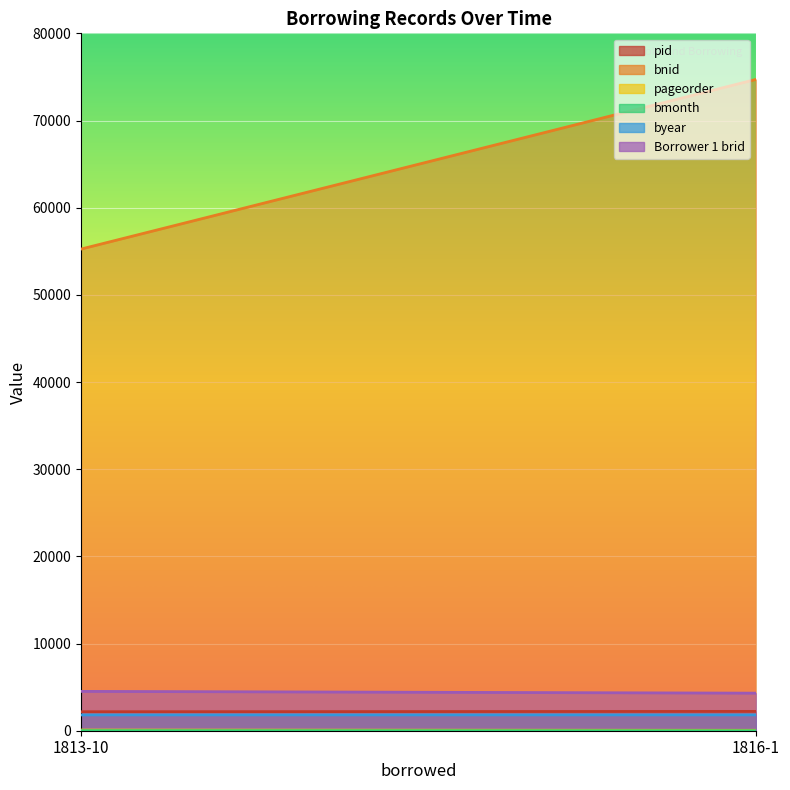

Which series has the largest range (max minus min)?

bnid